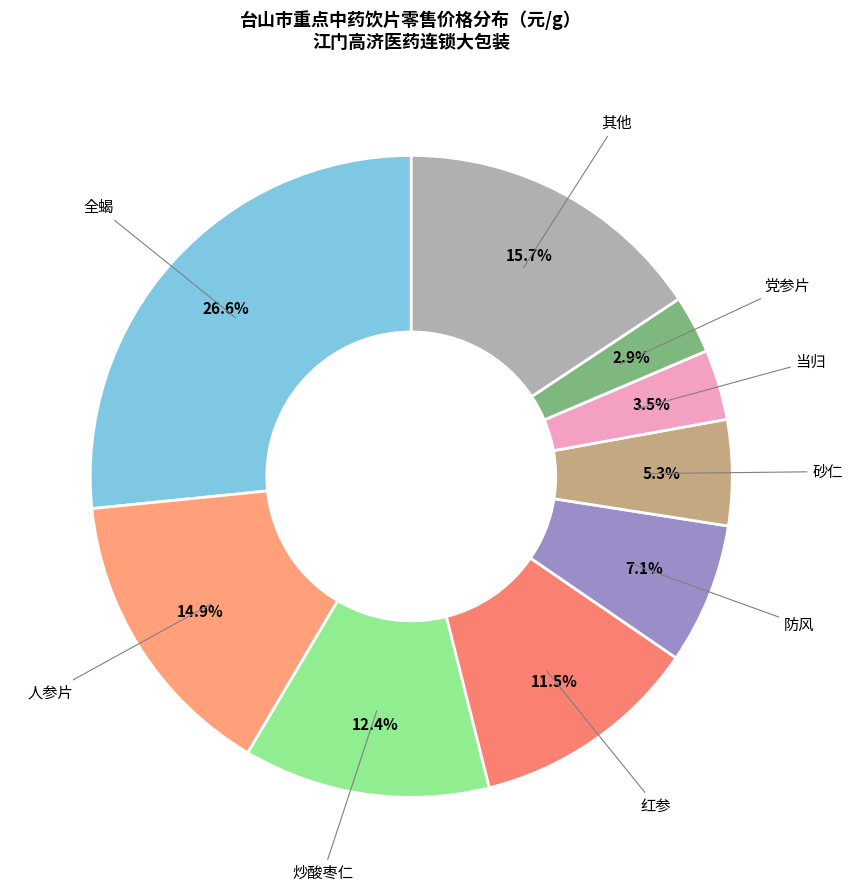

What is the largest slice in the pie chart?

全蝎